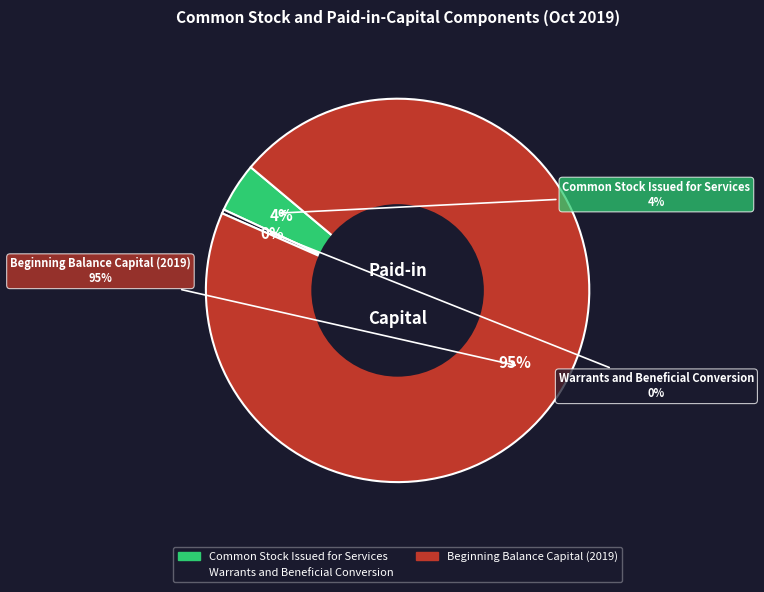

Rank the categories by value from highest to lowest.

Beginning Balance Capital (2019), Common Stock Issued for Services, Warrants and Beneficial Conversion